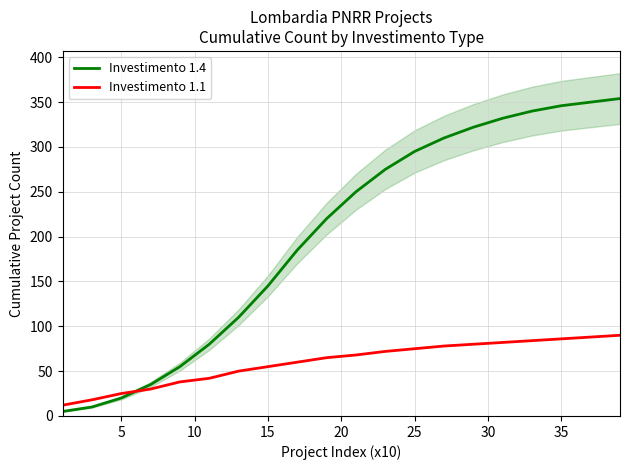

What is the greatest value displayed?

354